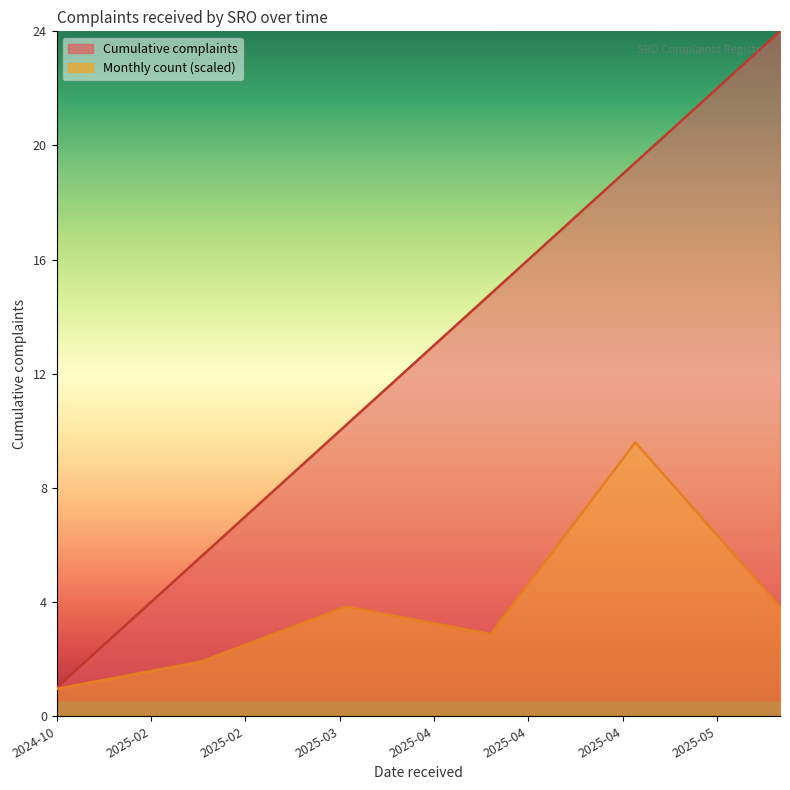

What is the average value?

12